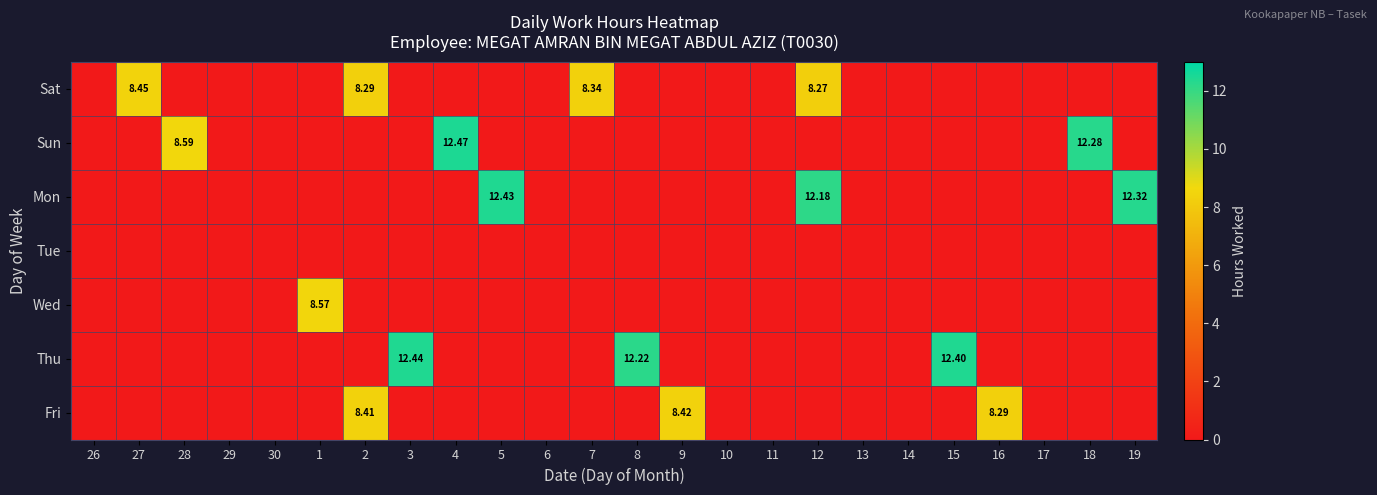

Is the value of Fri at 16 greater than the value of Sun at 18?

No